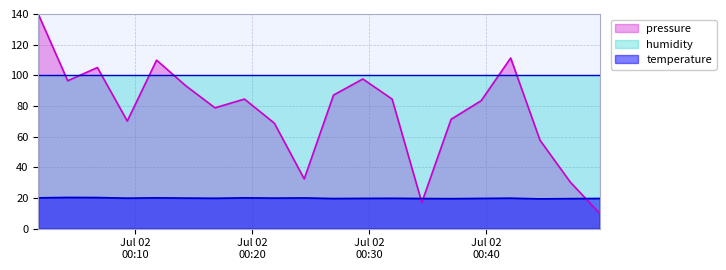

What is the highest value of the temperature series?

20.4